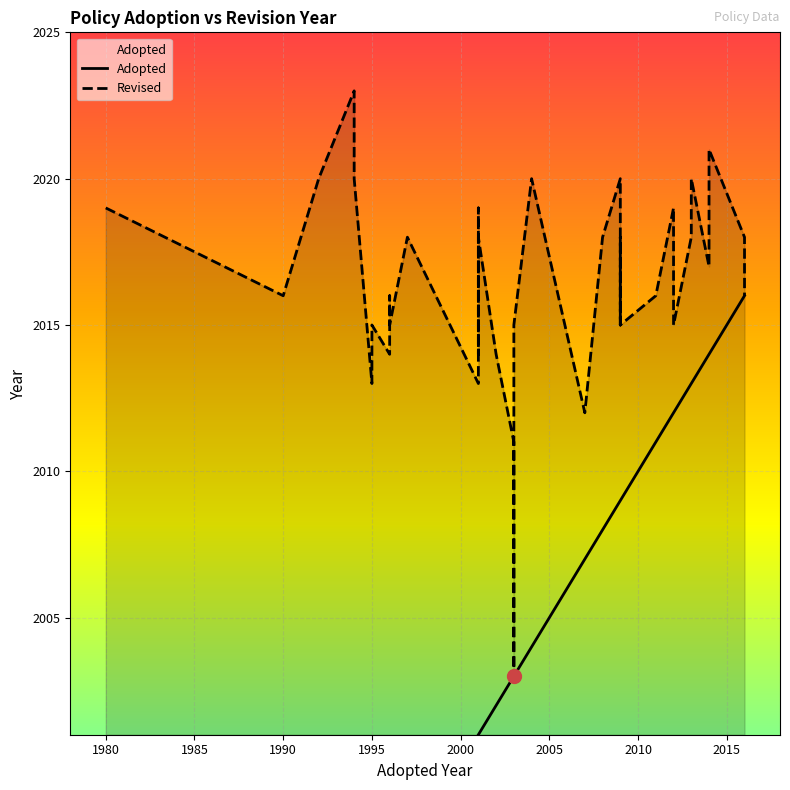

At 25, list the series in order from smallest to largest.

Adopted, Revised